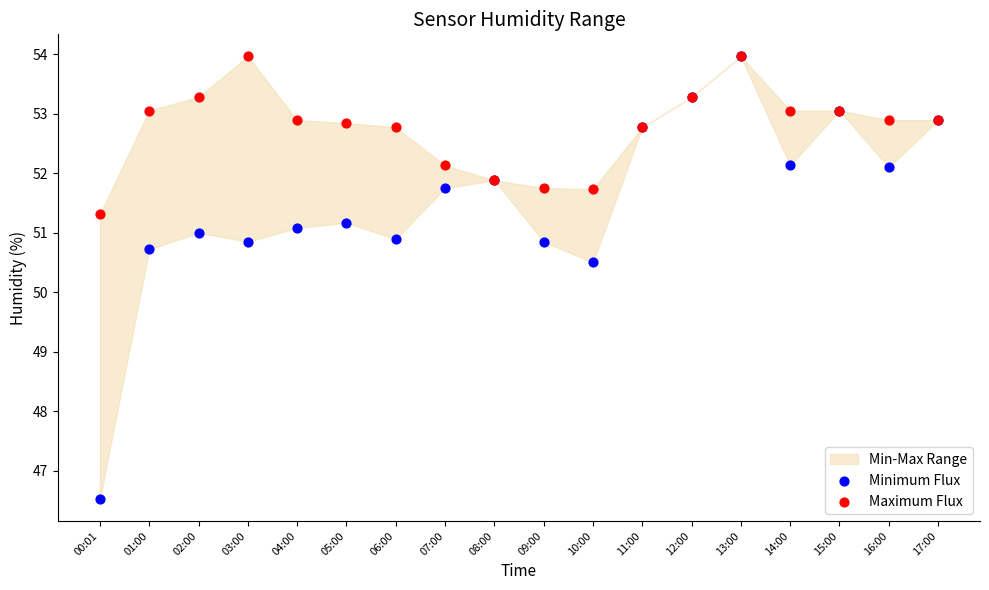

Across all series, what Y value is closest to 50?

50.5